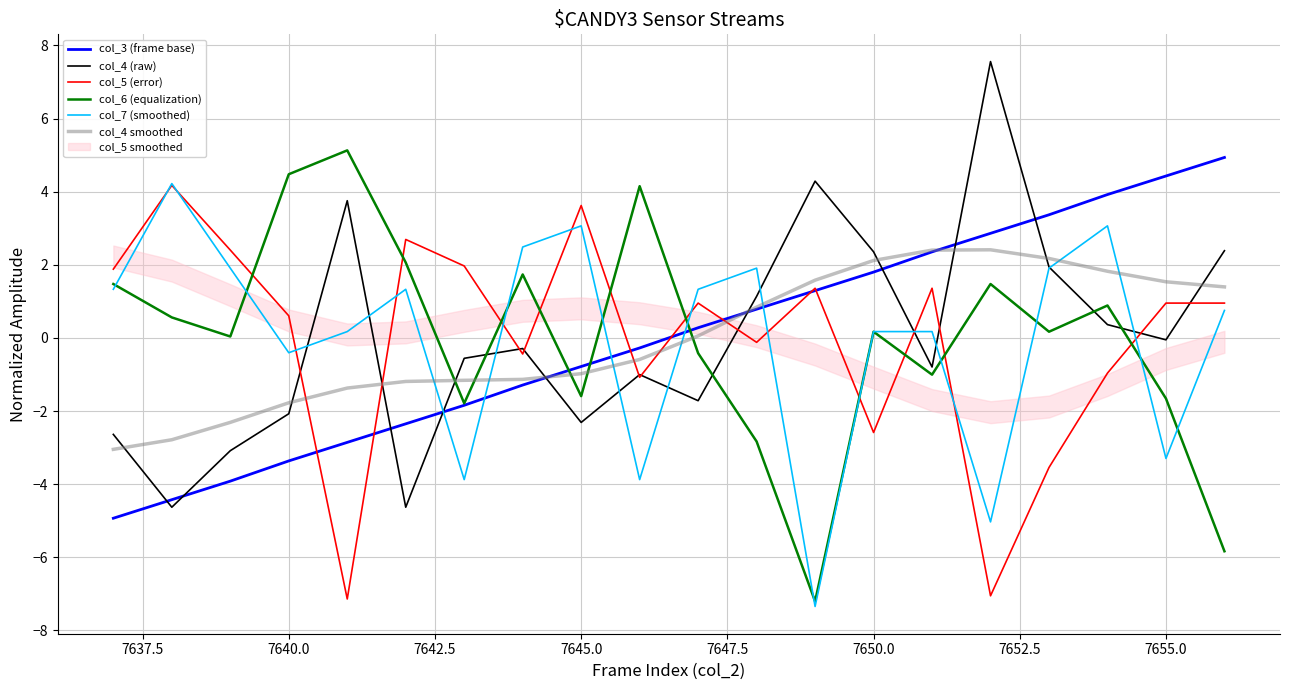

Which series has the largest total across all categories?

col_3 (frame base)